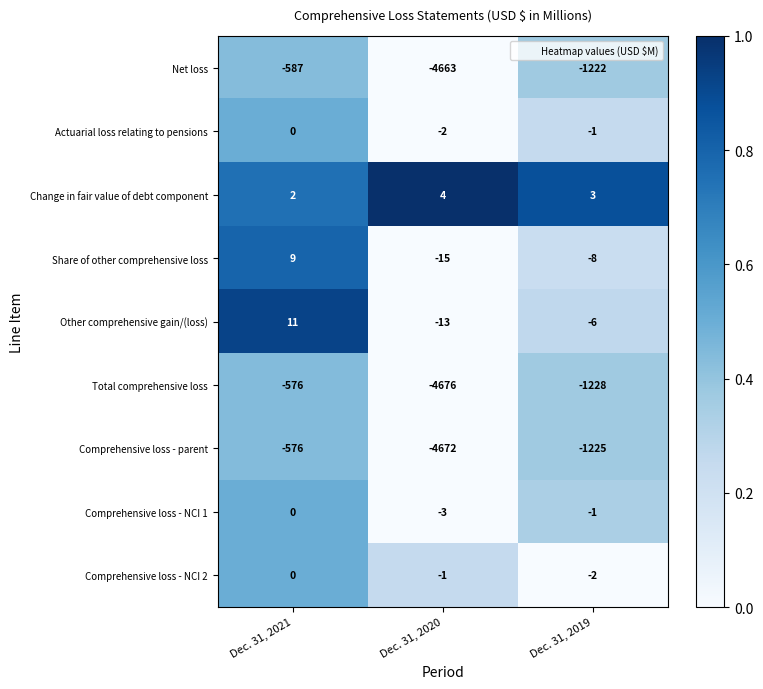

Which series has the widest spread of values?

Total comprehensive loss